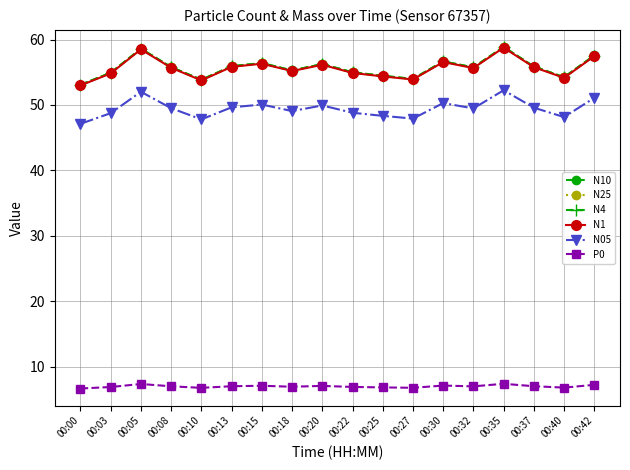

What is the difference between the highest and lowest values at 00:08?

48.8